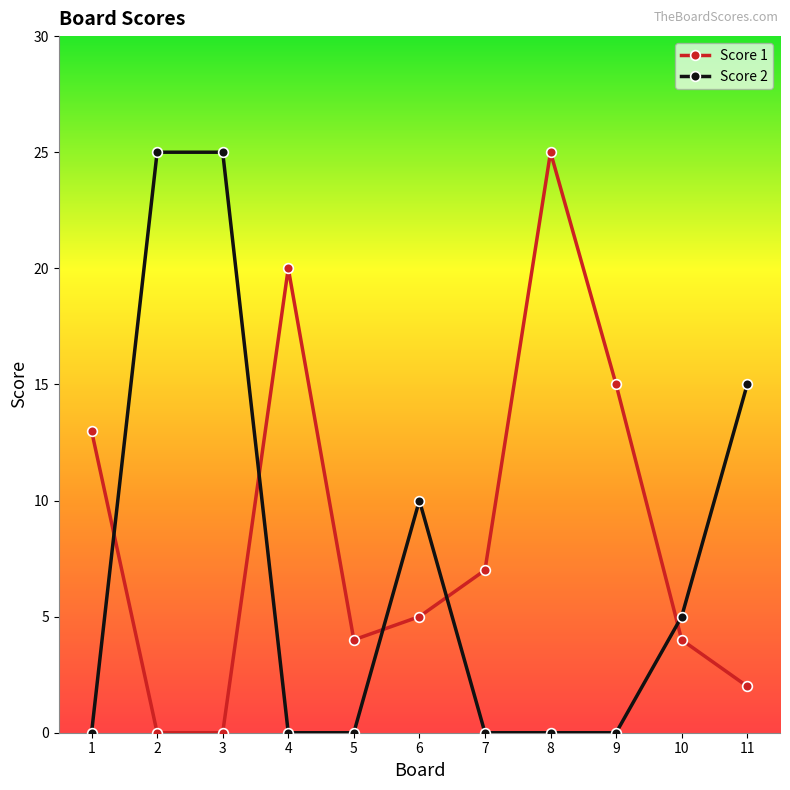

How many data points does each series have?

11